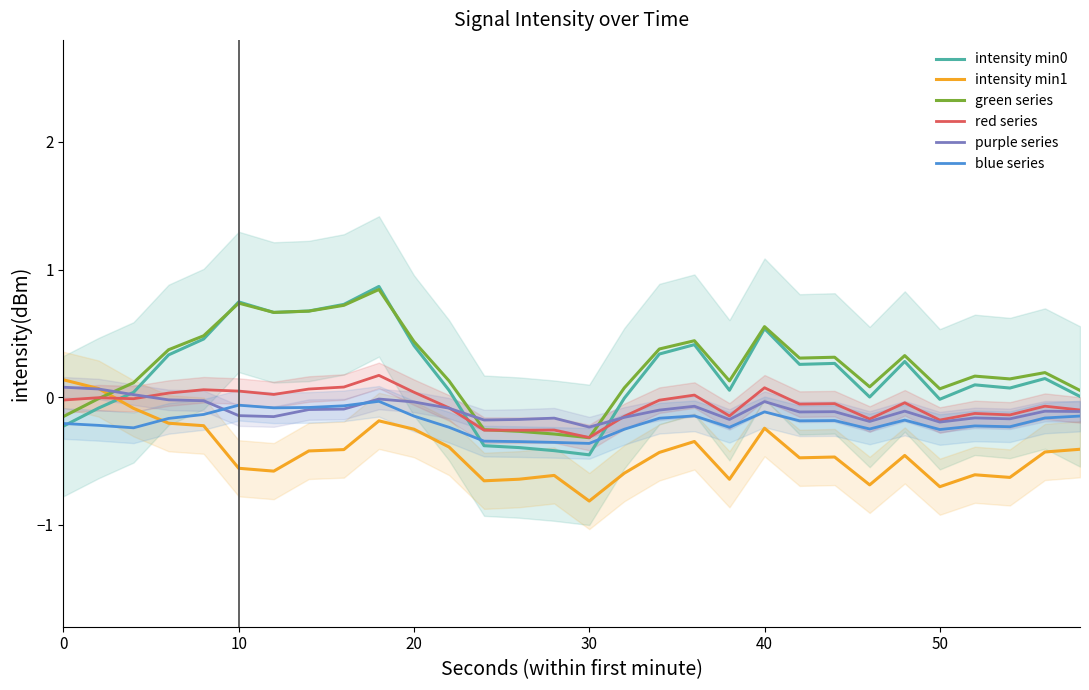

Reading left to right, transcribe all the data shown in this chart.

intensity min0: -0.2	-0.1	0.0	0.3	0.5	0.7	0.7	0.7	0.7	0.9	0.4	0.1	-0.4	-0.4	-0.4	-0.5	-0.0	0.3	0.4	0.1	0.5	0.3	0.3	0.0	0.3	-0.0	0.1	0.1	0.1	0.0
intensity min1: 0.1	0.1	-0.1	-0.2	-0.2	-0.6	-0.6	-0.4	-0.4	-0.2	-0.3	-0.4	-0.7	-0.6	-0.6	-0.8	-0.6	-0.4	-0.3	-0.6	-0.2	-0.5	-0.5	-0.7	-0.5	-0.7	-0.6	-0.6	-0.4	-0.4
green series: -0.2	-0.0	0.1	0.4	0.5	0.7	0.7	0.7	0.7	0.8	0.4	0.1	-0.3	-0.3	-0.3	-0.3	0.1	0.4	0.4	0.1	0.6	0.3	0.3	0.1	0.3	0.1	0.2	0.1	0.2	0.1
red series: -0.0	-0.0	-0.0	0.0	0.1	0.0	0.0	0.1	0.1	0.2	0.0	-0.1	-0.3	-0.3	-0.3	-0.3	-0.2	-0.0	0.0	-0.1	0.1	-0.1	-0.1	-0.2	-0.0	-0.2	-0.1	-0.1	-0.1	-0.1
purple series: 0.1	0.1	0.0	-0.0	-0.0	-0.1	-0.2	-0.1	-0.1	-0.0	-0.0	-0.1	-0.2	-0.2	-0.2	-0.2	-0.2	-0.1	-0.1	-0.2	-0.0	-0.1	-0.1	-0.2	-0.1	-0.2	-0.2	-0.2	-0.1	-0.1
blue series: -0.2	-0.2	-0.2	-0.2	-0.1	-0.1	-0.1	-0.1	-0.1	-0.0	-0.1	-0.2	-0.3	-0.3	-0.4	-0.4	-0.3	-0.2	-0.1	-0.2	-0.1	-0.2	-0.2	-0.2	-0.2	-0.3	-0.2	-0.2	-0.2	-0.1